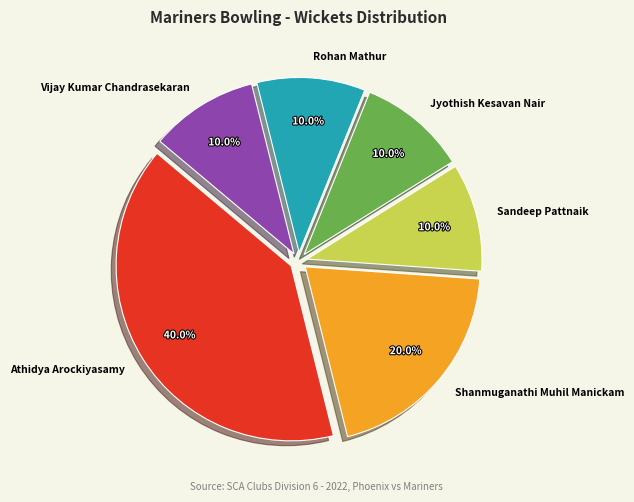

Count the number of slices in the pie.

6